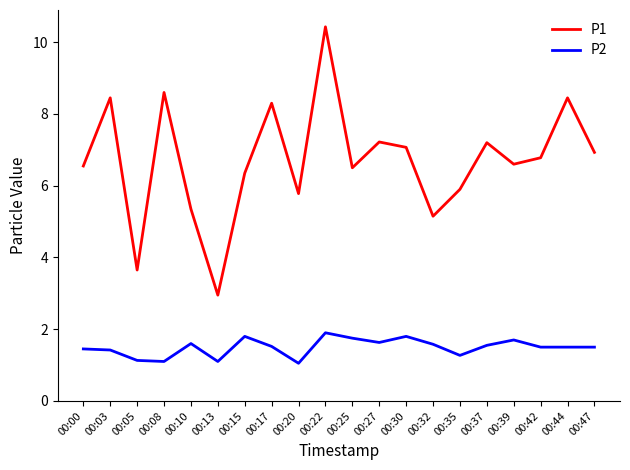

At how many categories does at least one series exceed 3?

19